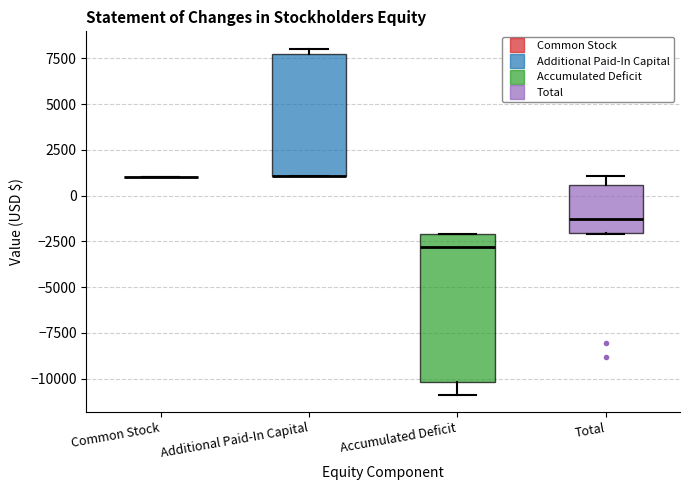

Comparing the boxes themselves (not the whiskers), which one is the tallest?

Accumulated Deficit